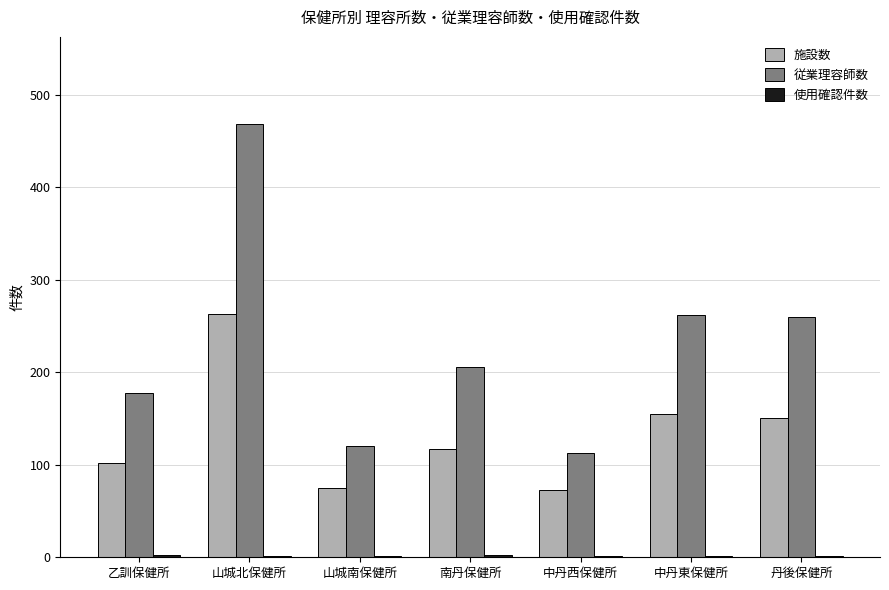

Are the bars horizontal?

No